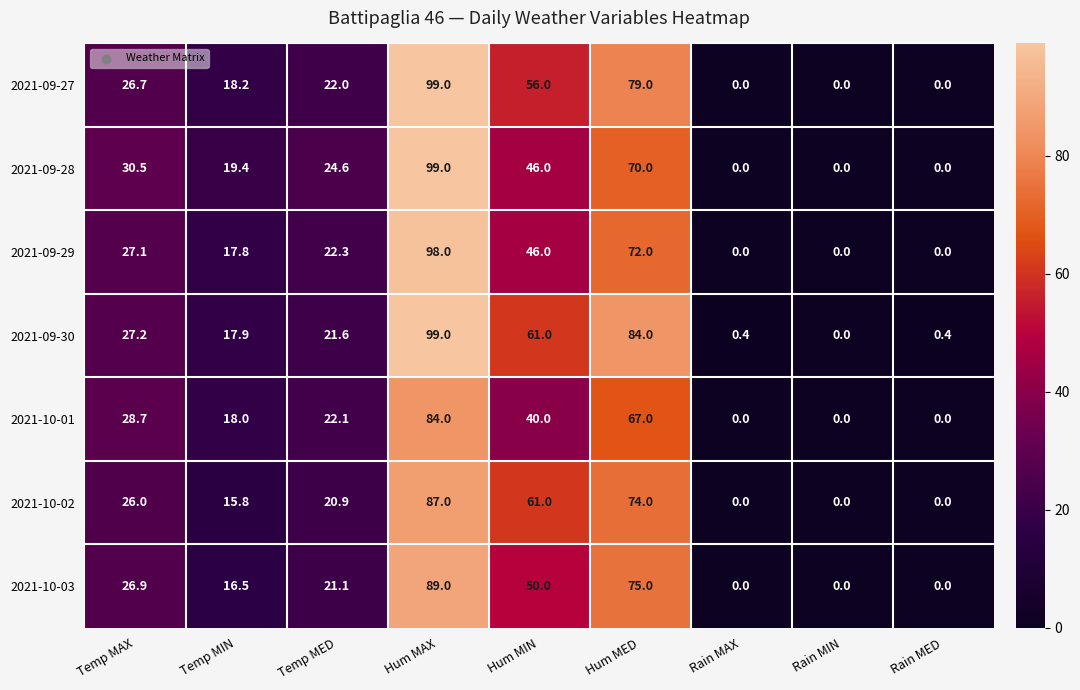

At how many categories does at least one series exceed 9?

6